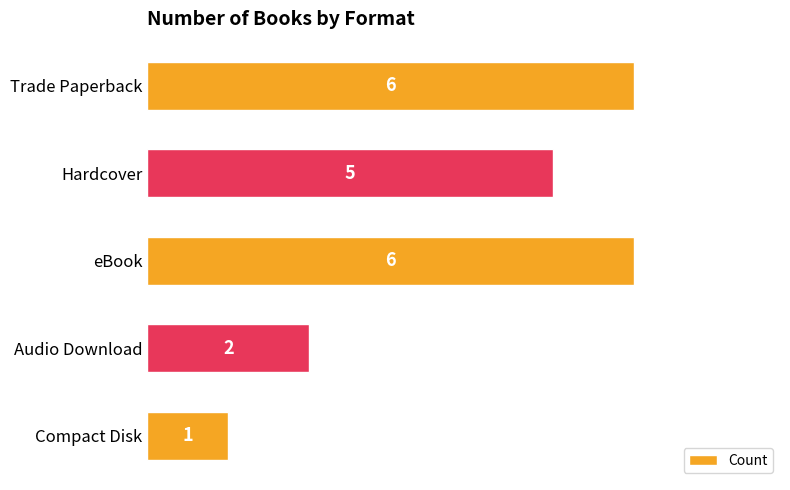

What is the difference between the maximum and minimum values?

5